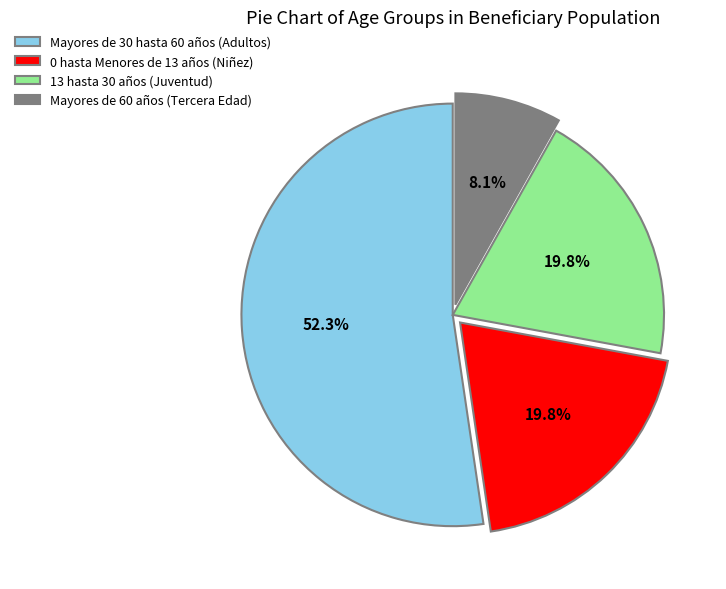

Is the sum of 13 hasta 30 años (Juventud) and Mayores de 30 hasta 60 años (Adultos) greater than half?

Yes